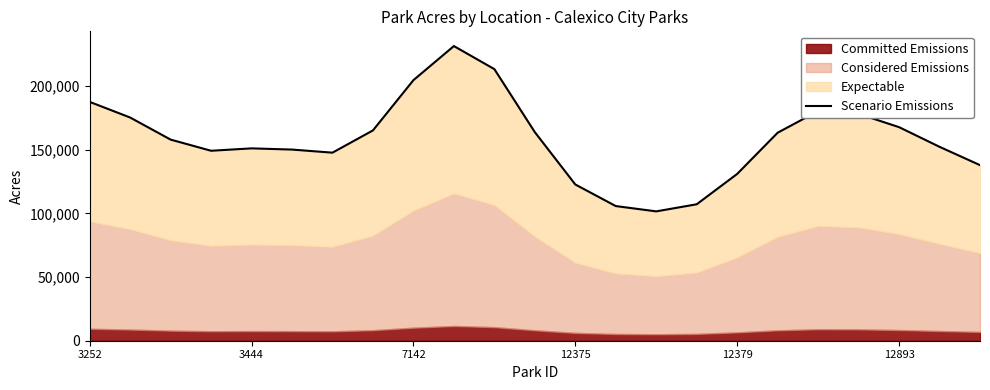

How many data points are above 157896?

12